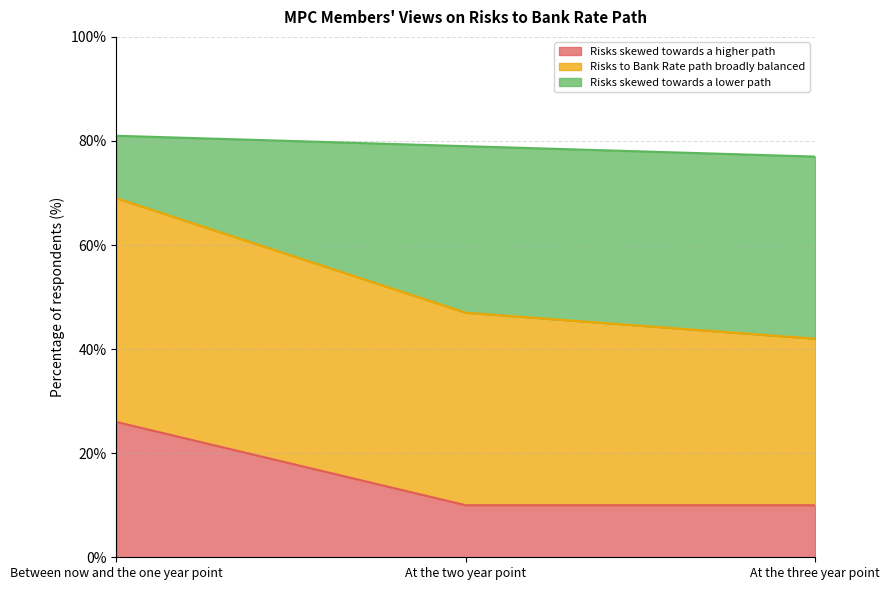

Which series has the widest spread of values?

Risks skewed towards a lower path